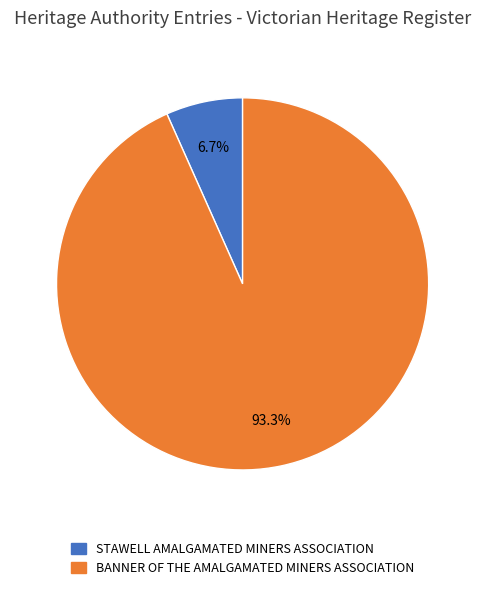

Which slice is the smallest?

STAWELL AMALGAMATED MINERS ASSOCIATION